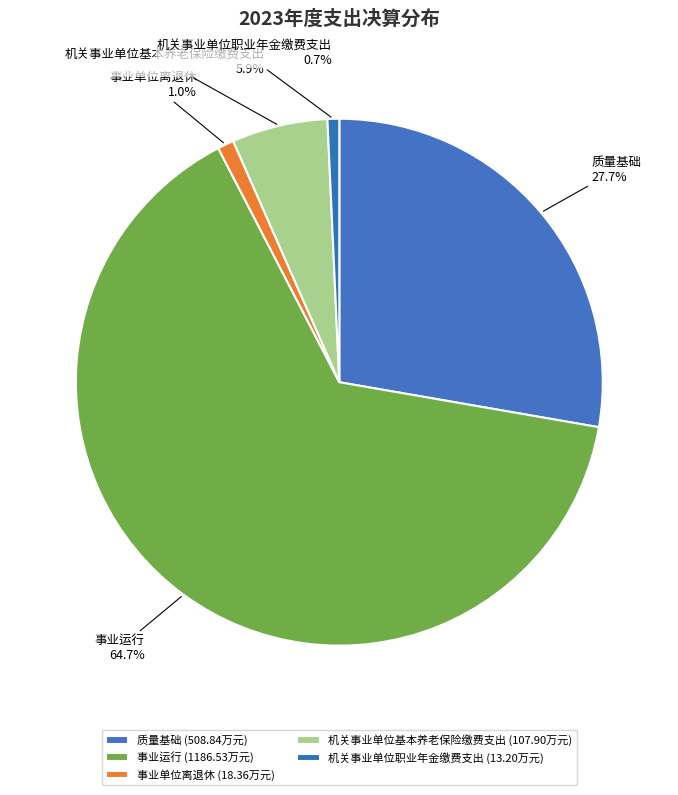

Is 机关事业单位基本养老保险缴费支出 the majority of the pie?

No